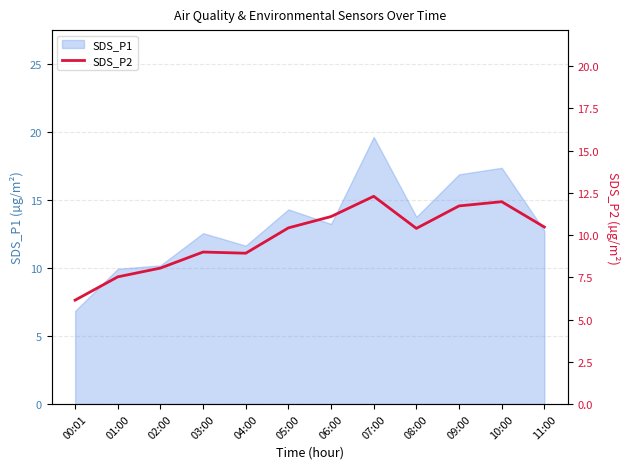

Which label corresponds to the largest value in the chart?

07:00